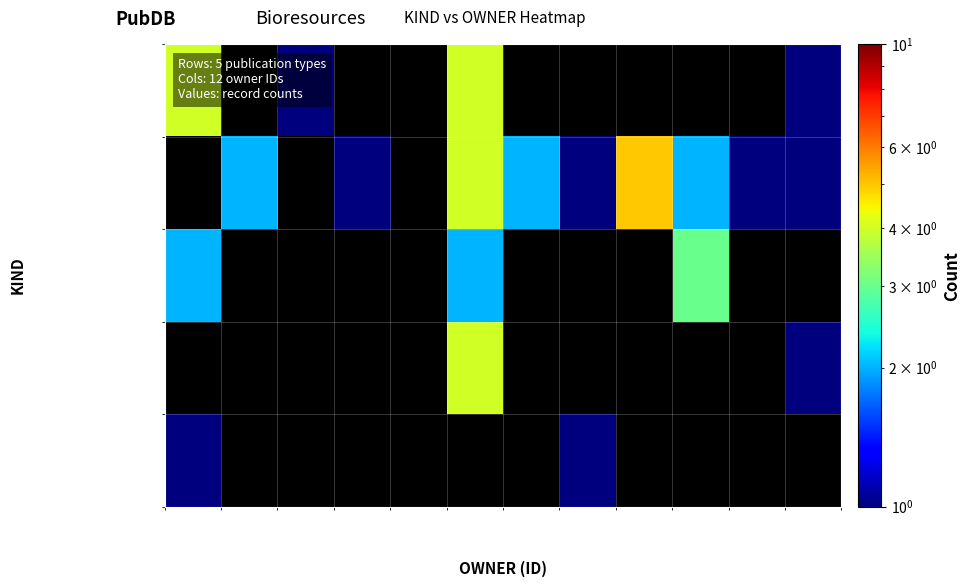

Which category has the highest value in the 国内講演発表 series?

60479